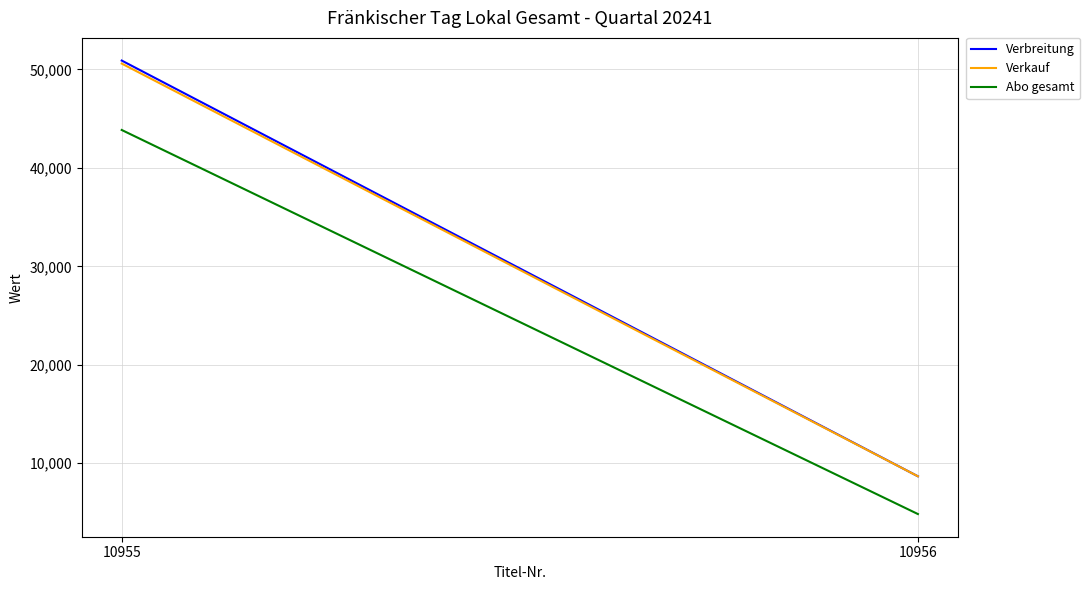

What is the value of the Verkauf point at the 1st from the left?

50589